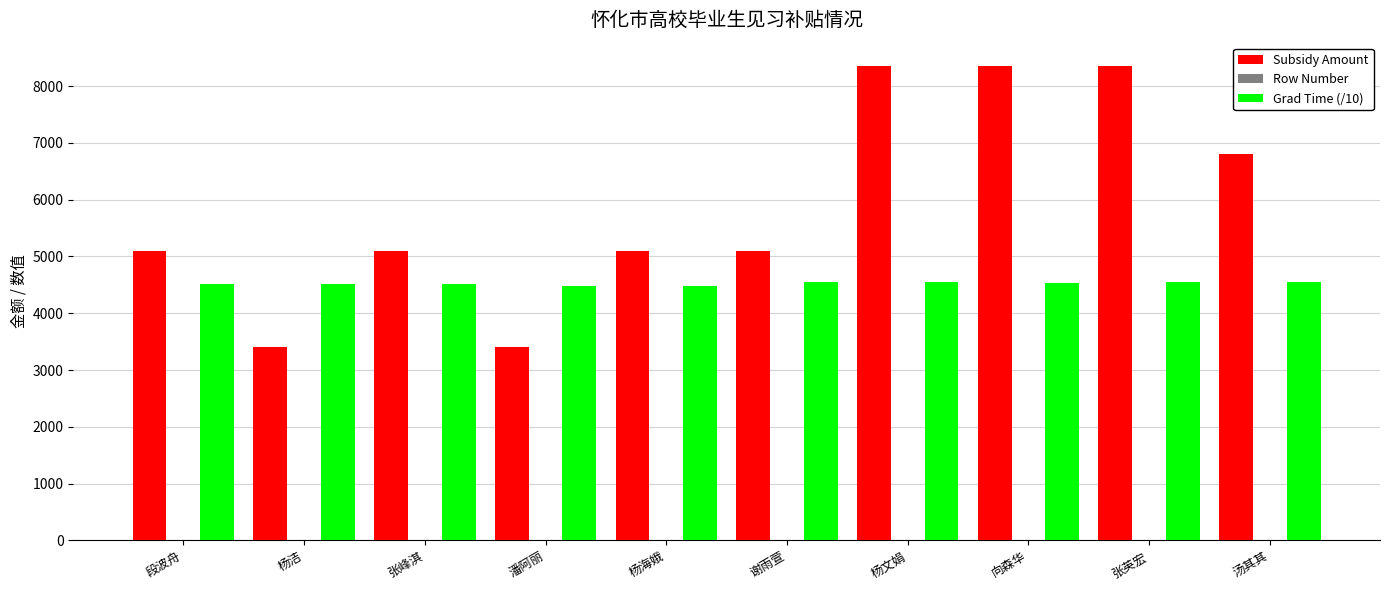

How many series are shown in this chart?

3